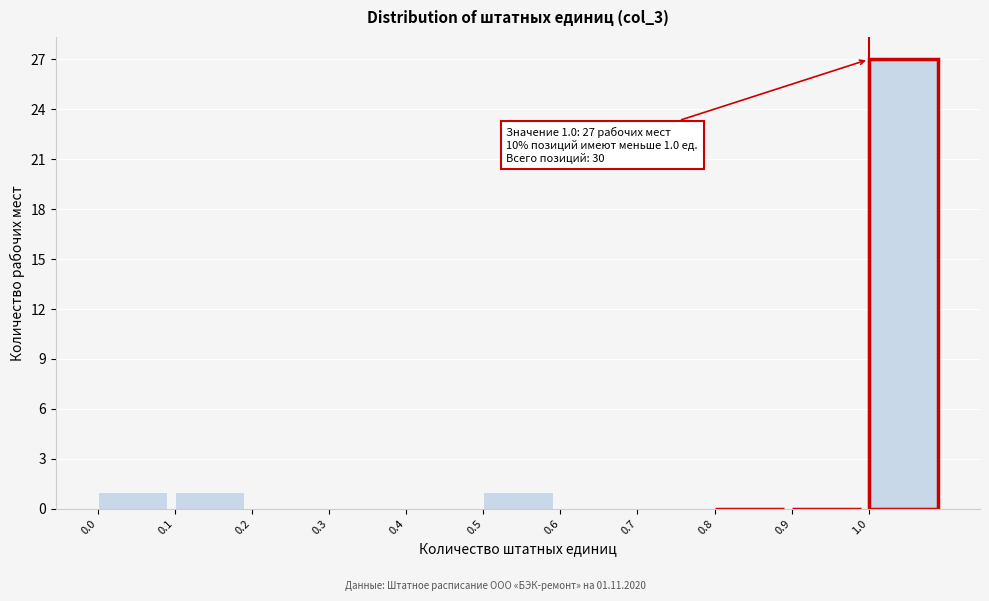

Which range on the x-axis has the tallest bar?

1.0 to 1.1